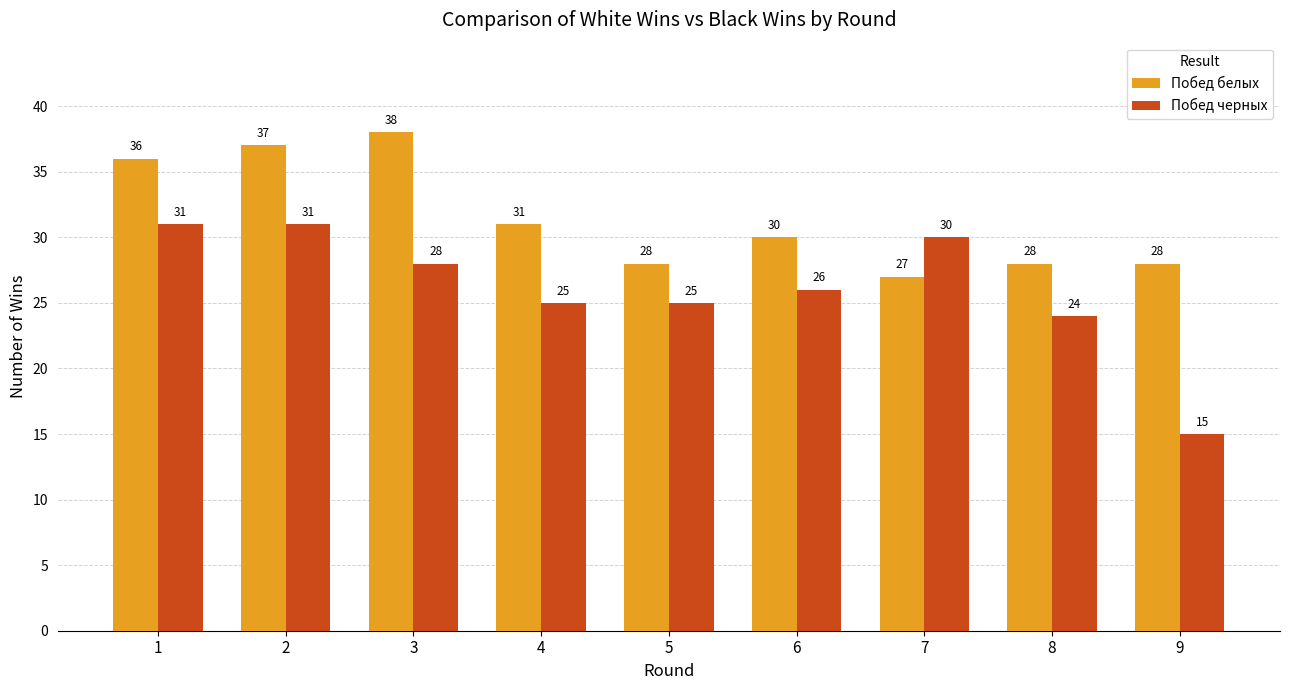

Does the chart contain stacked bars?

No